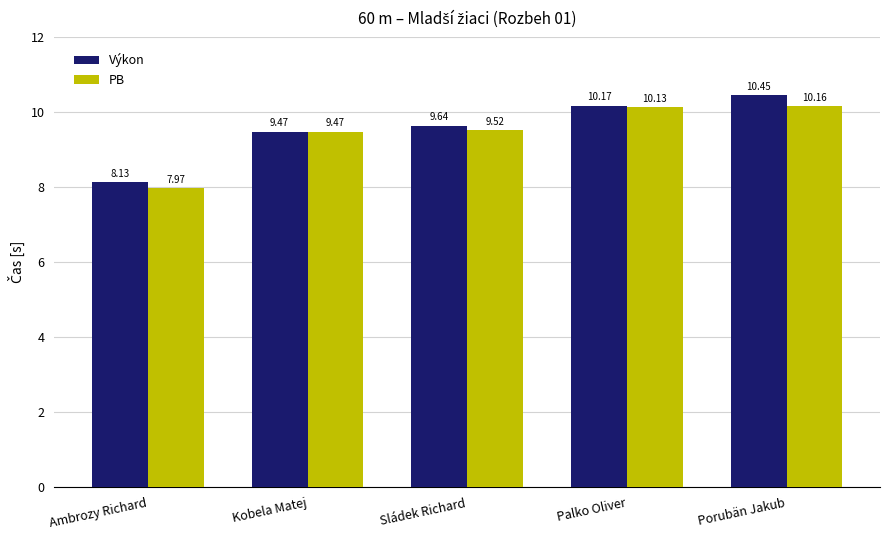

Is the value of Výkon at Sládek Richard greater than the value of PB at Palko Oliver?

No